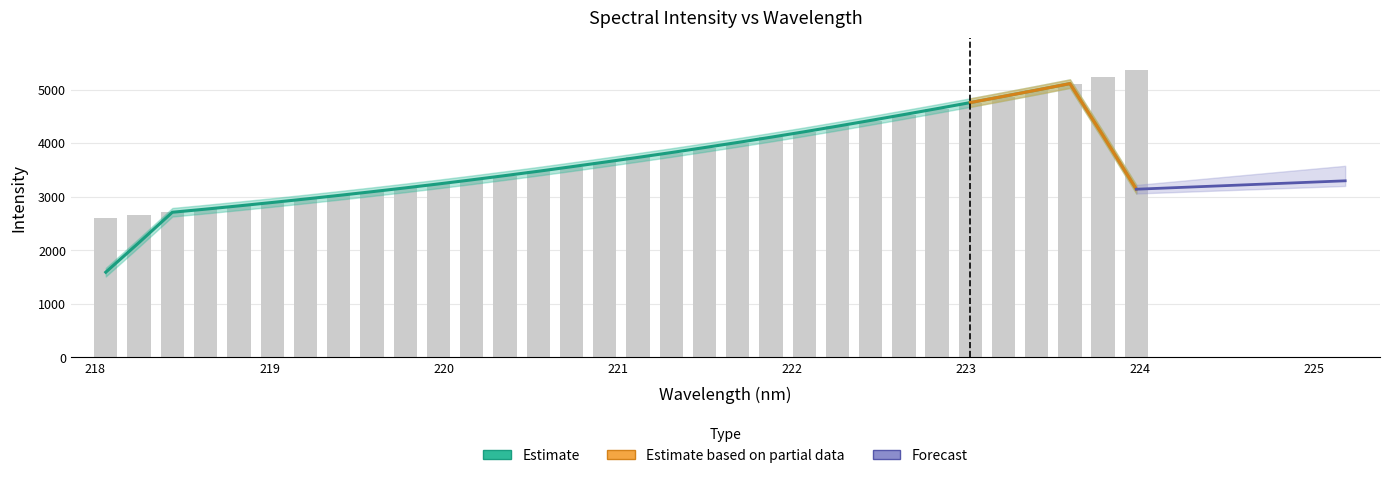

Is it true that the value at 221.8812 is 4107.6?

True